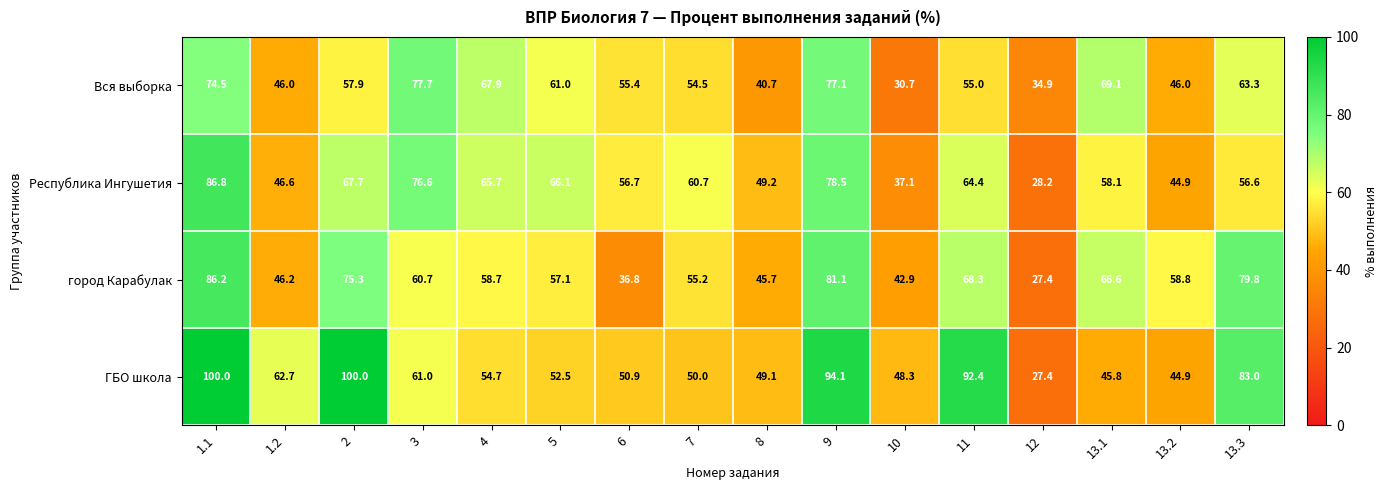

What is the sum of all Вся выборка values?

911.7